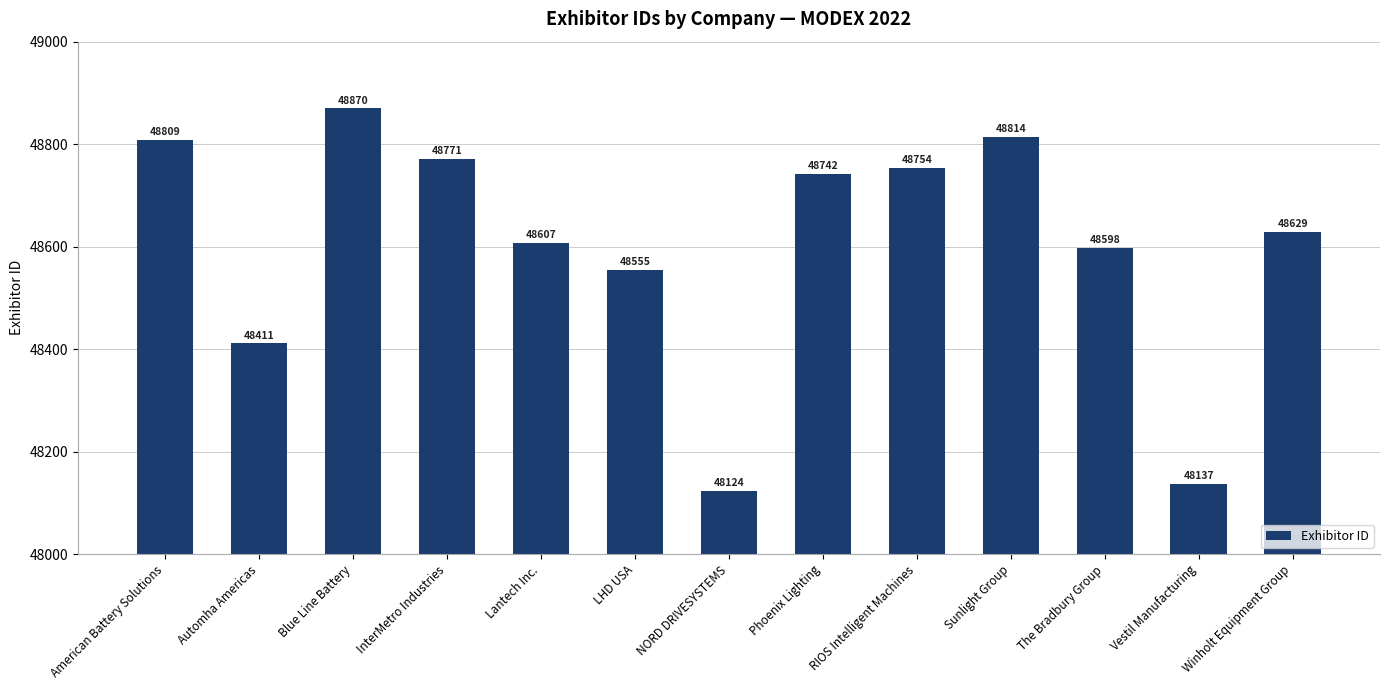

True or false: the data shows 14139 at Blue Line Battery.

False